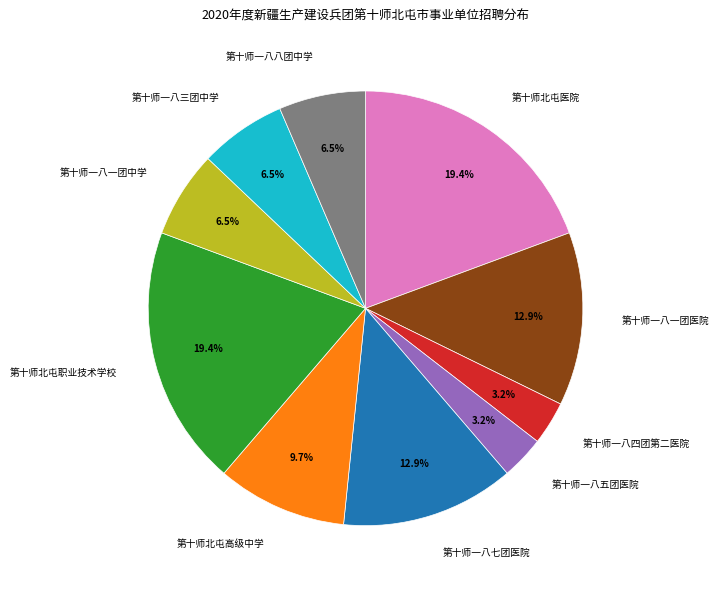

Is the sum of 第十师一八七团医院 and 第十师北屯职业技术学校 greater than half?

No